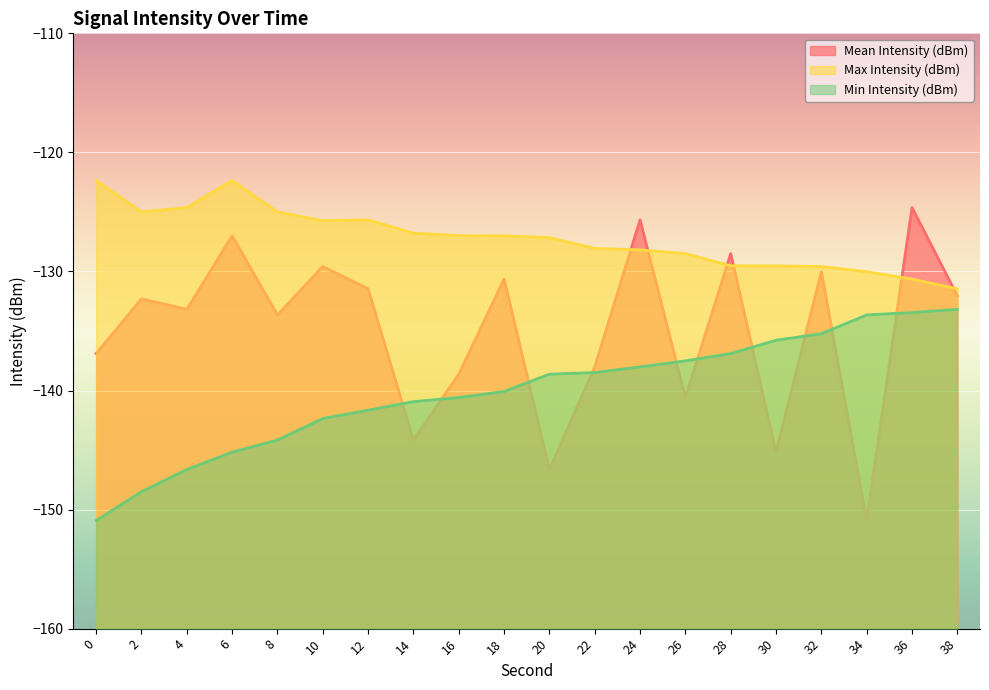

What is the value of the Min Intensity (dBm) point at the 11th from the left?

-138.6